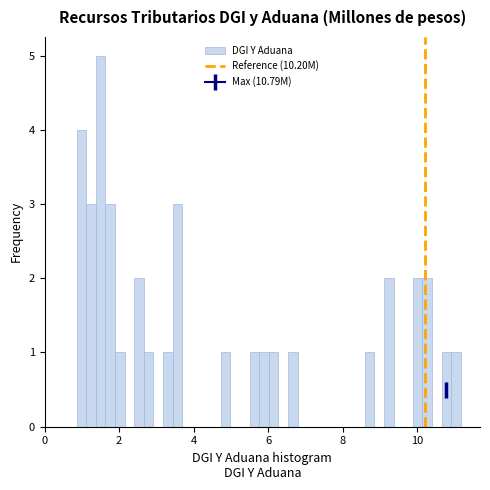

Read against the x-axis, roughly where is the centre of the tallest bar?

1.6